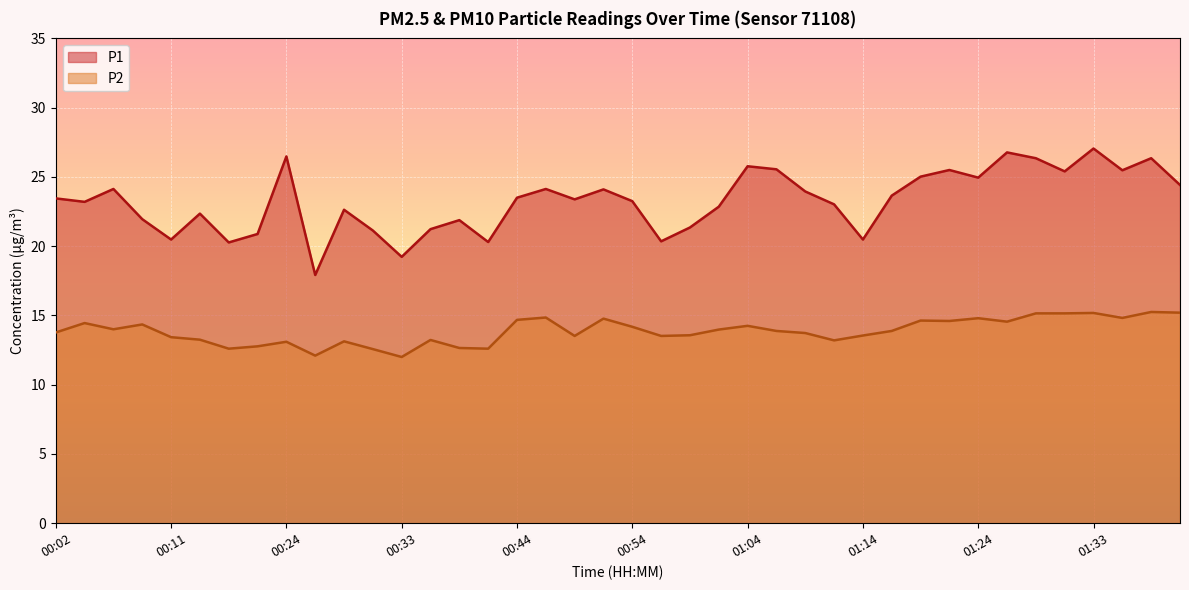

Does the chart display data point markers on the line(s)?

No